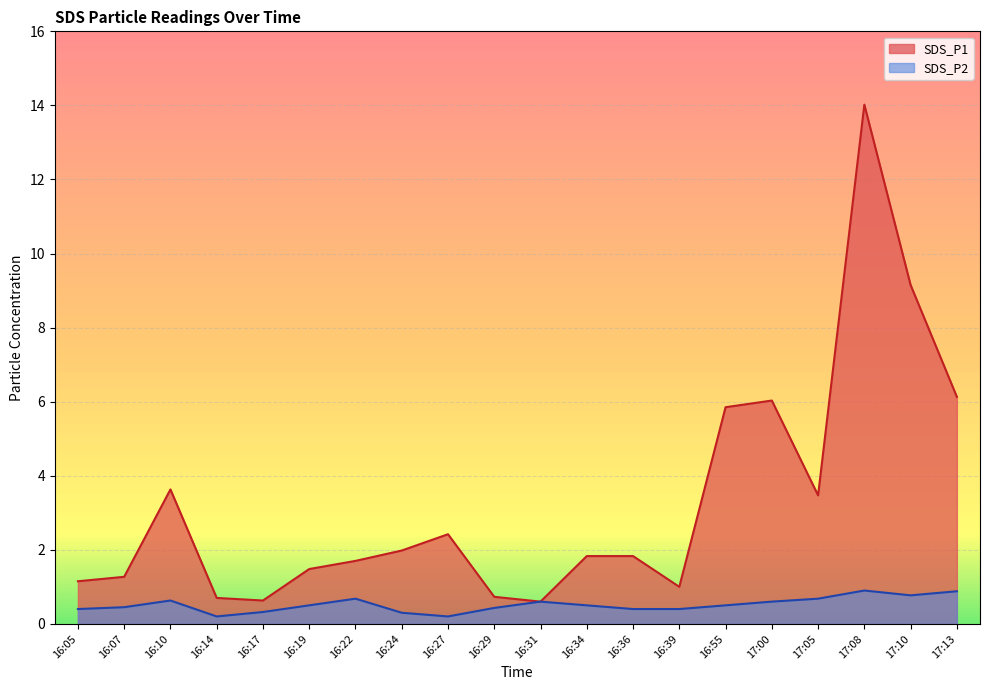

True or false: SDS_P2 has more than 0 interior local peaks.

True